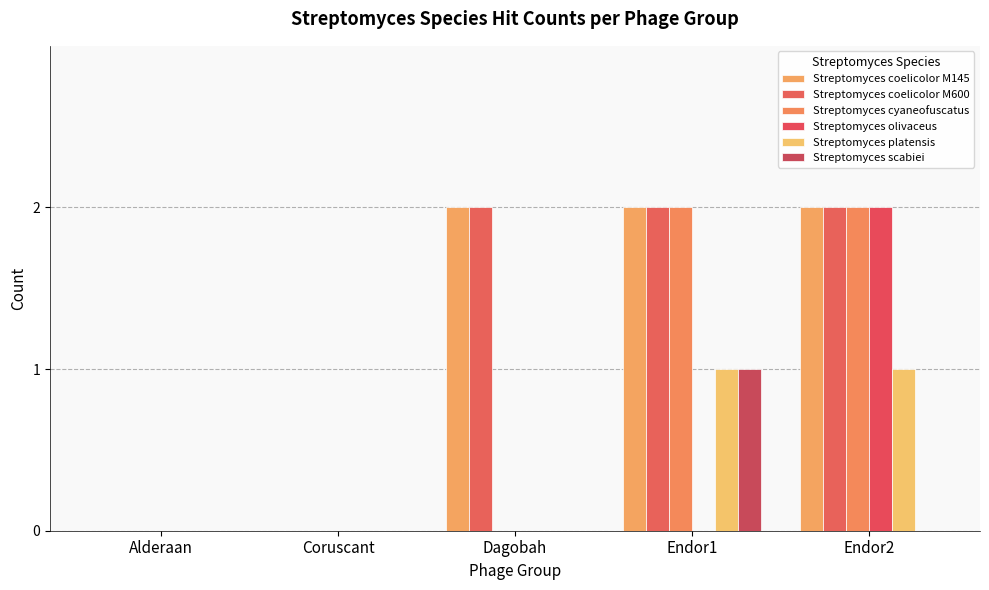

How many groups of bars are there?

5